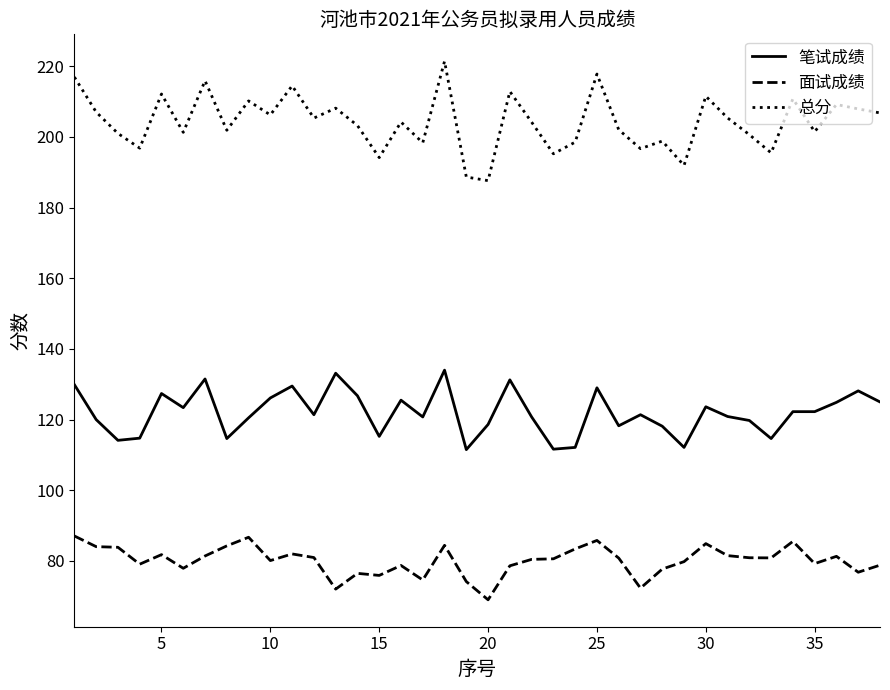

Rank the series by their maximum value, from highest to lowest.

总分, 笔试成绩, 面试成绩